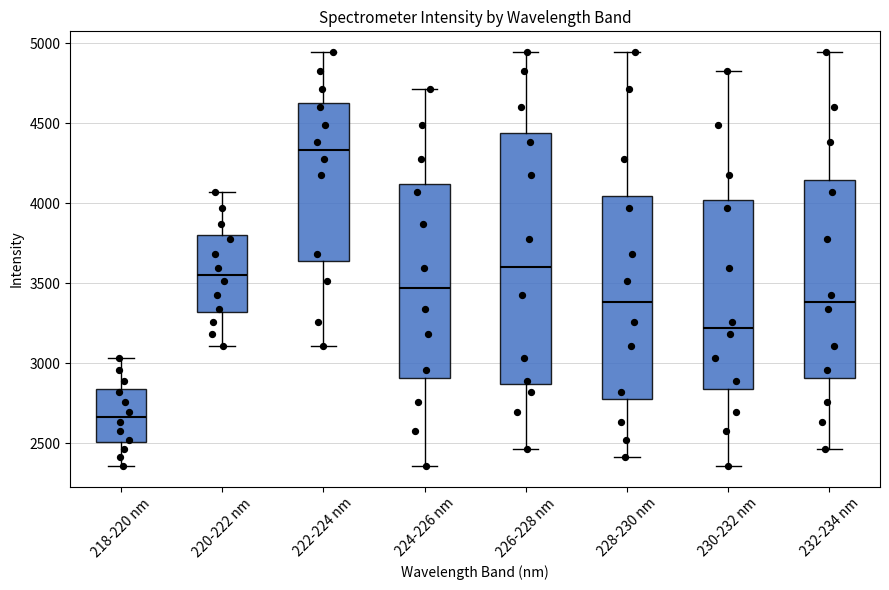

Comparing the boxes themselves (not the whiskers), which one is the tallest?

226-228 nm